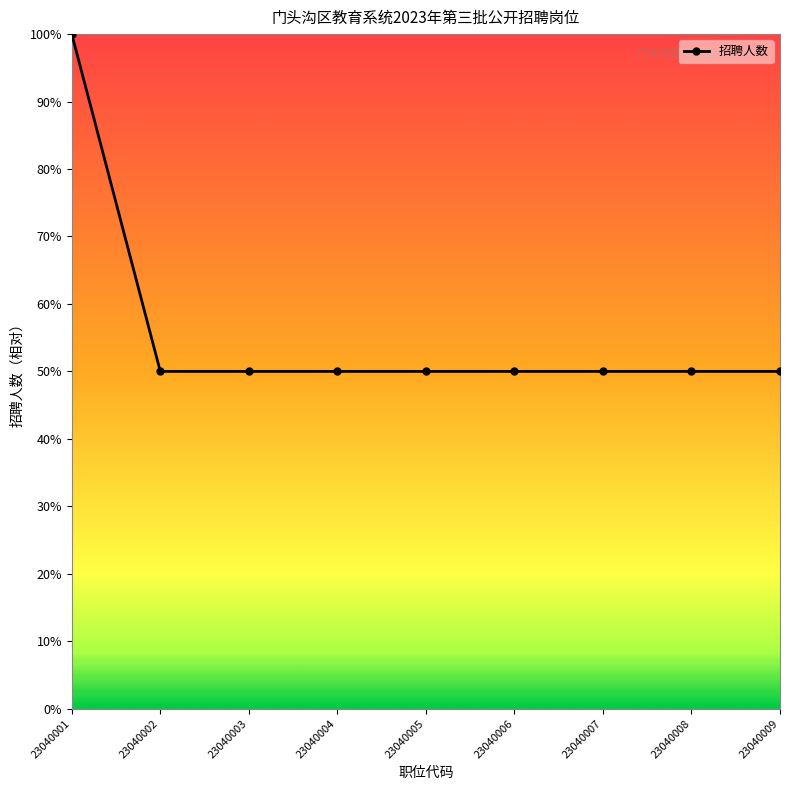

Is this an area chart (filled region under the line)?

No